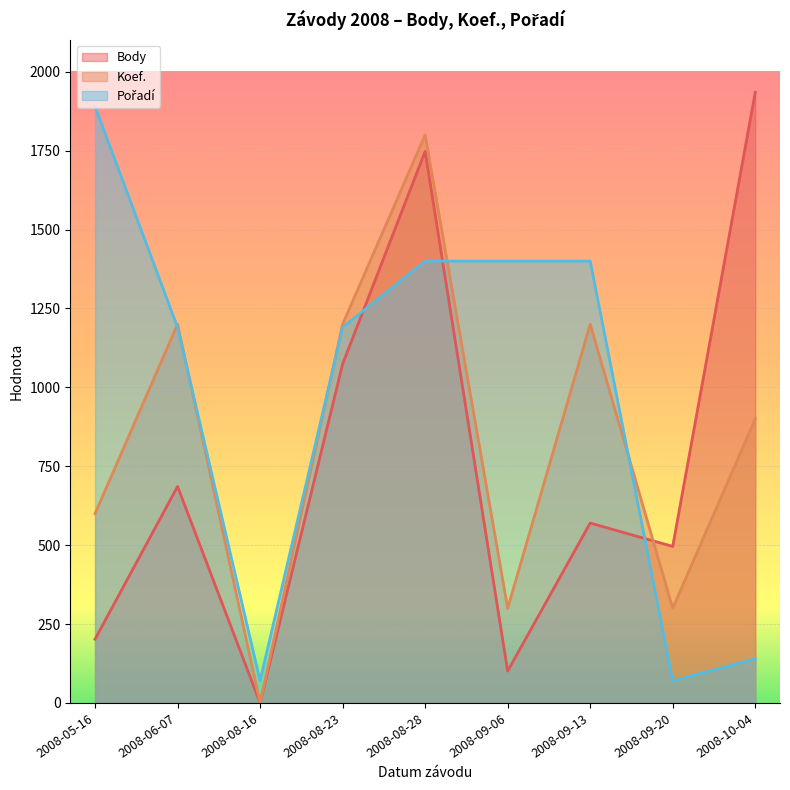

Where is Koef. nearest to the value 900?

2008-10-04